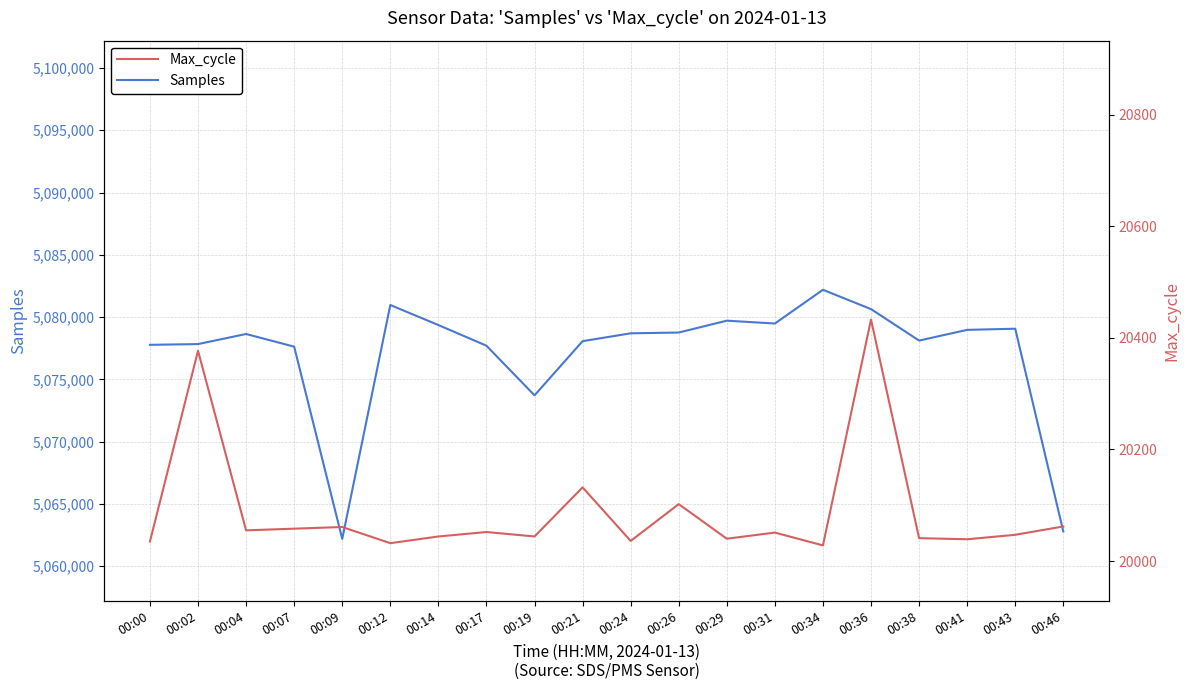

At which category does Samples reach its first local peak?

00:04